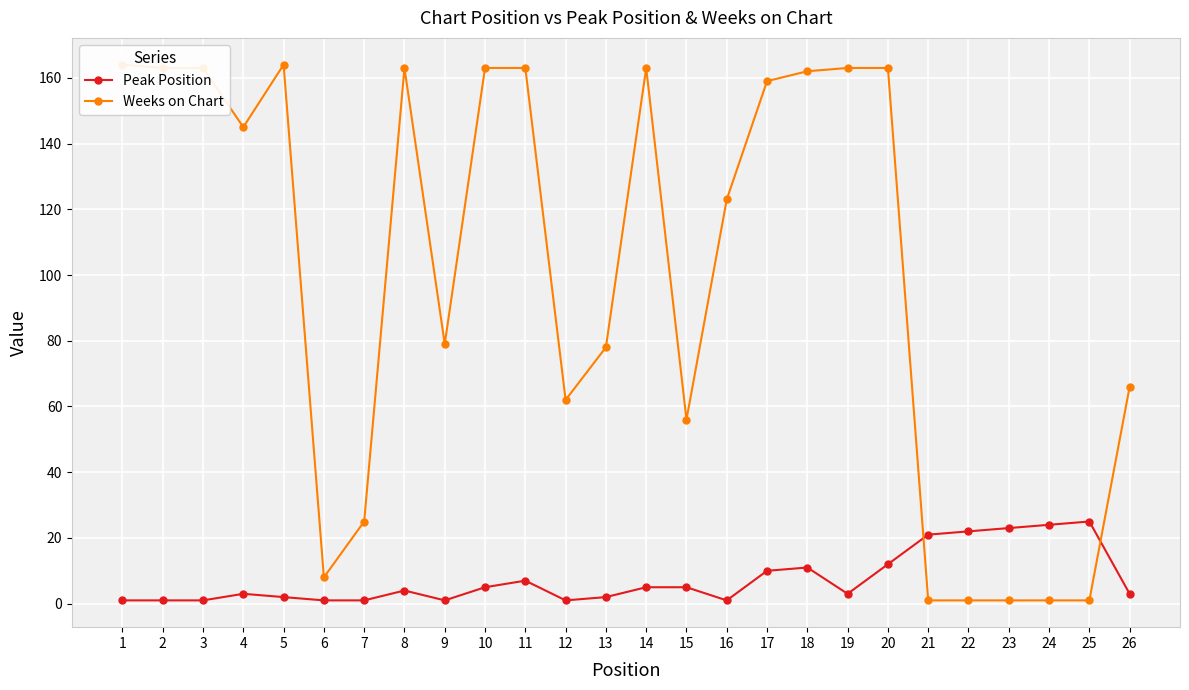

What is the difference between the second highest and minimum values in the Peak Position series?

23